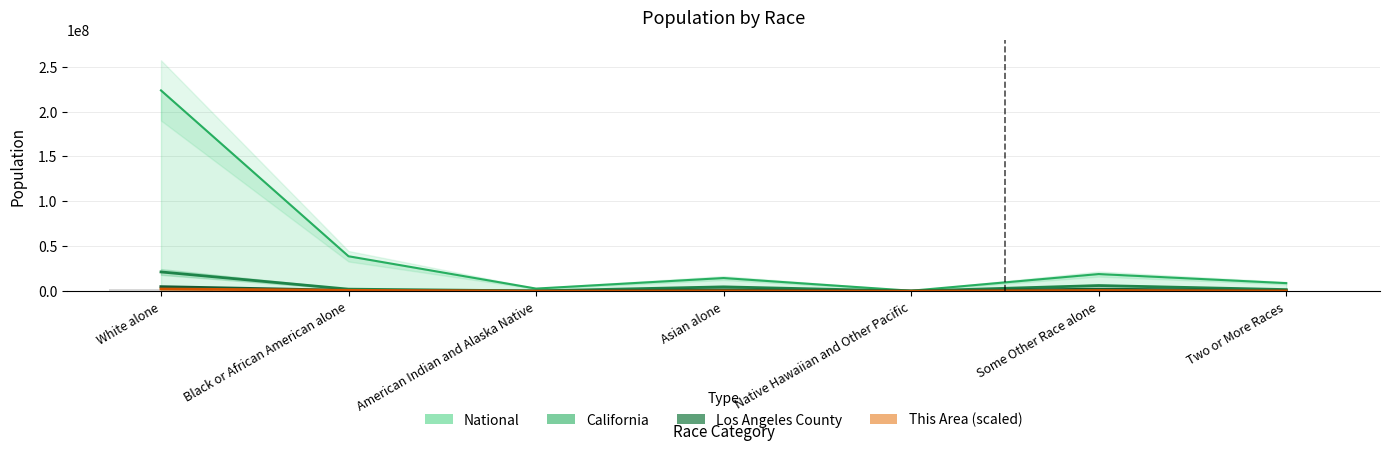

Which category has the lowest value in the California series?

Native Hawaiian and Other Pacific